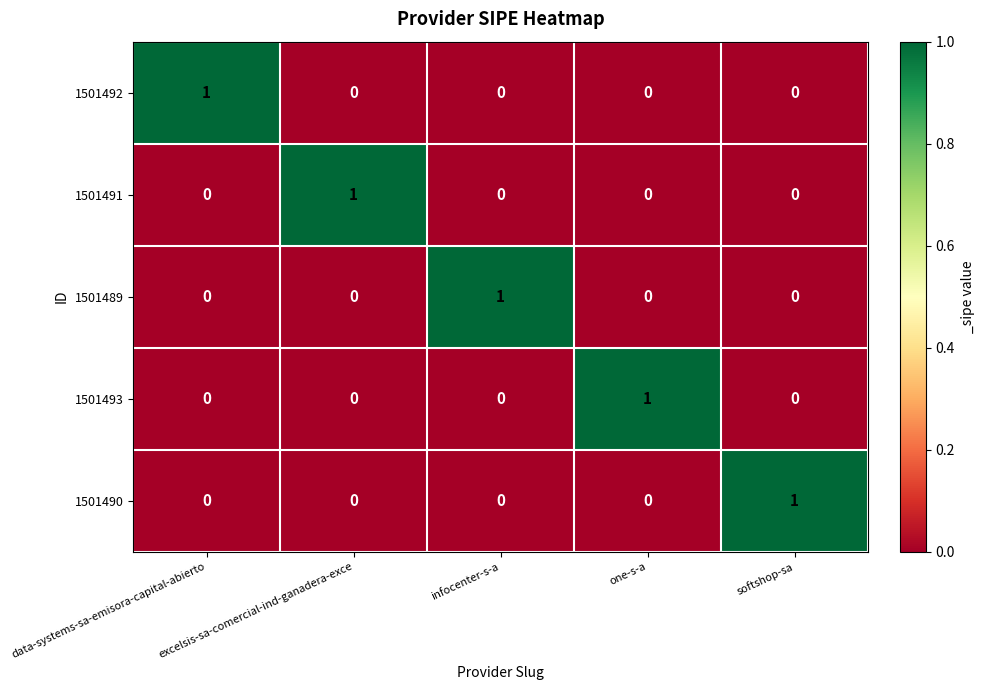

What is the spread (max minus min) of values at infocenter-s-a?

1